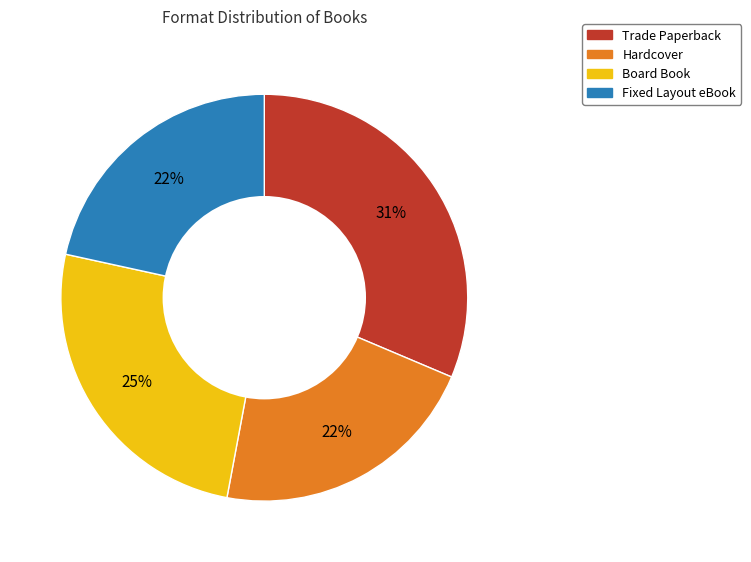

Count the number of slices in the pie.

4